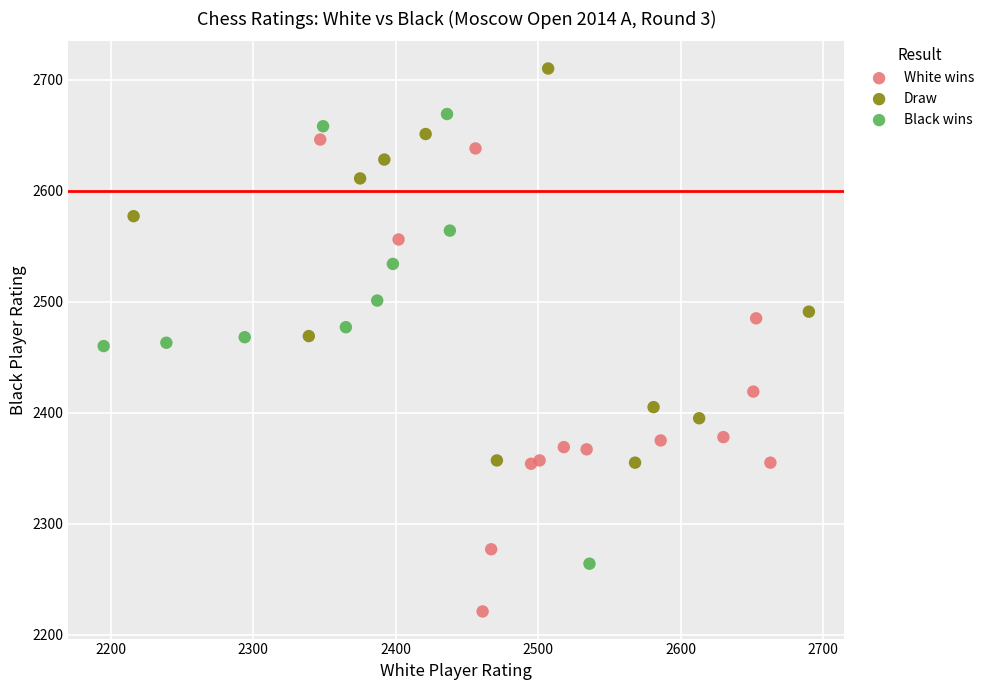

Which series contains the lowest Y value?

White wins